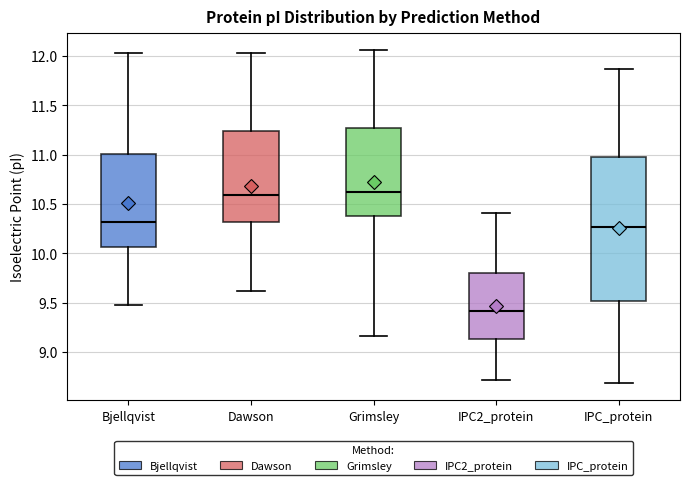

Which box's median line is the lowest?

IPC2_protein